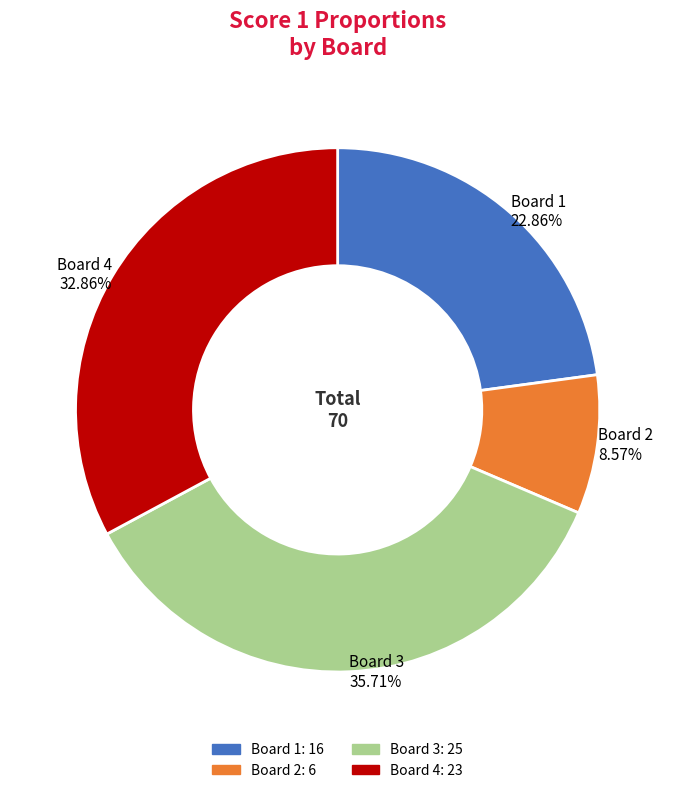

The Board 1 slice represents 30% of the pie. True or false?

False